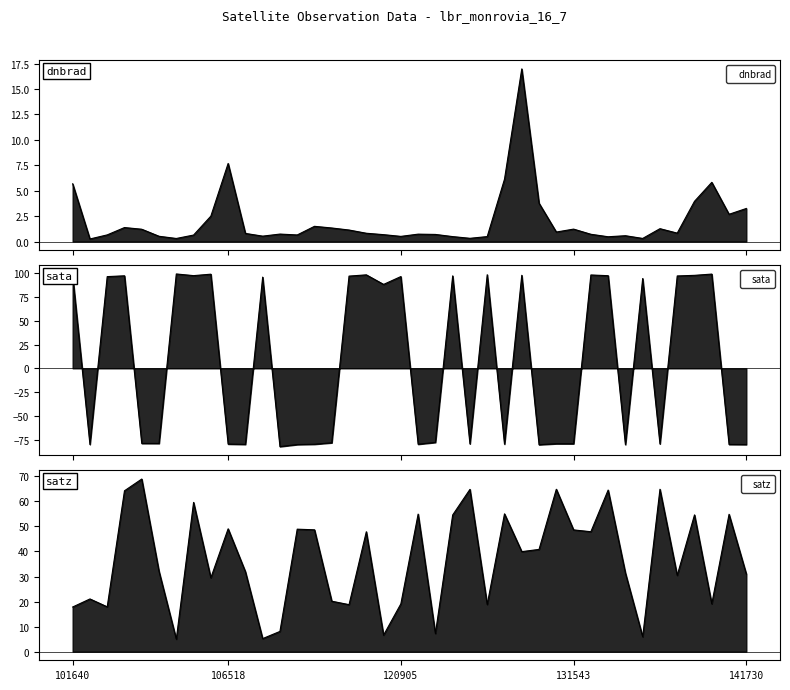

Which series changed the most between 12 and 36?

sata